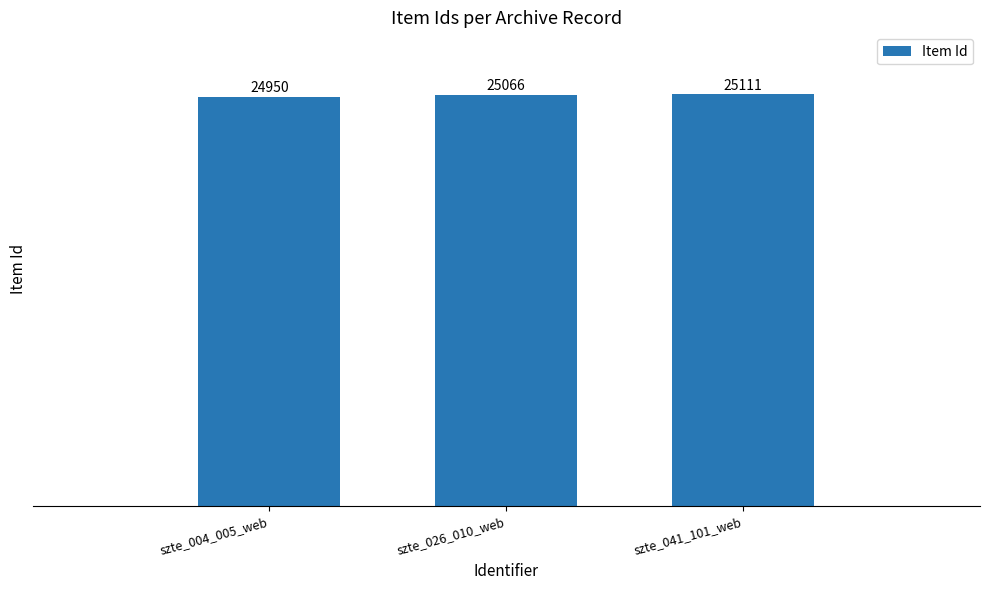

How many data points does each series have?

3